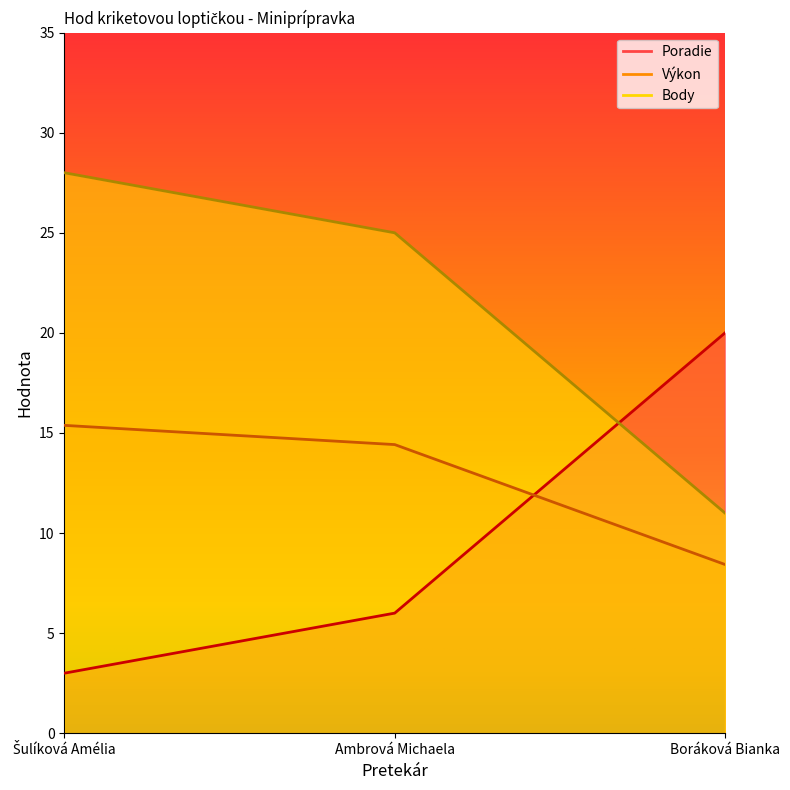

What is the approximate value of Poradie at Ambrová Michaela?

6.0